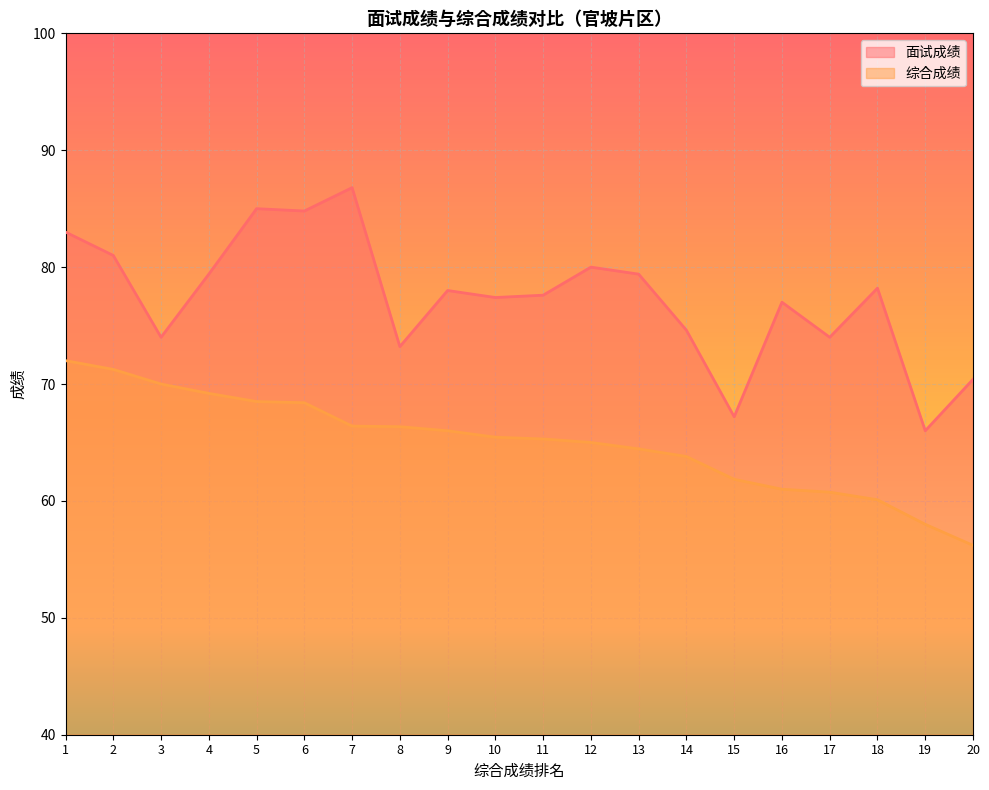

Where is 面试成绩 nearest to the value 76?

16